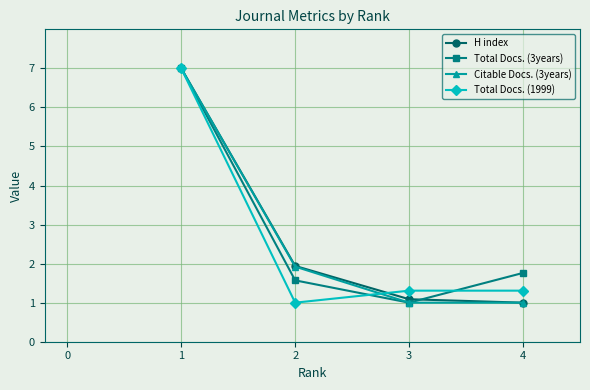

Is the value of H index at 2 greater than the value of Total Docs. (3years) at 3?

Yes